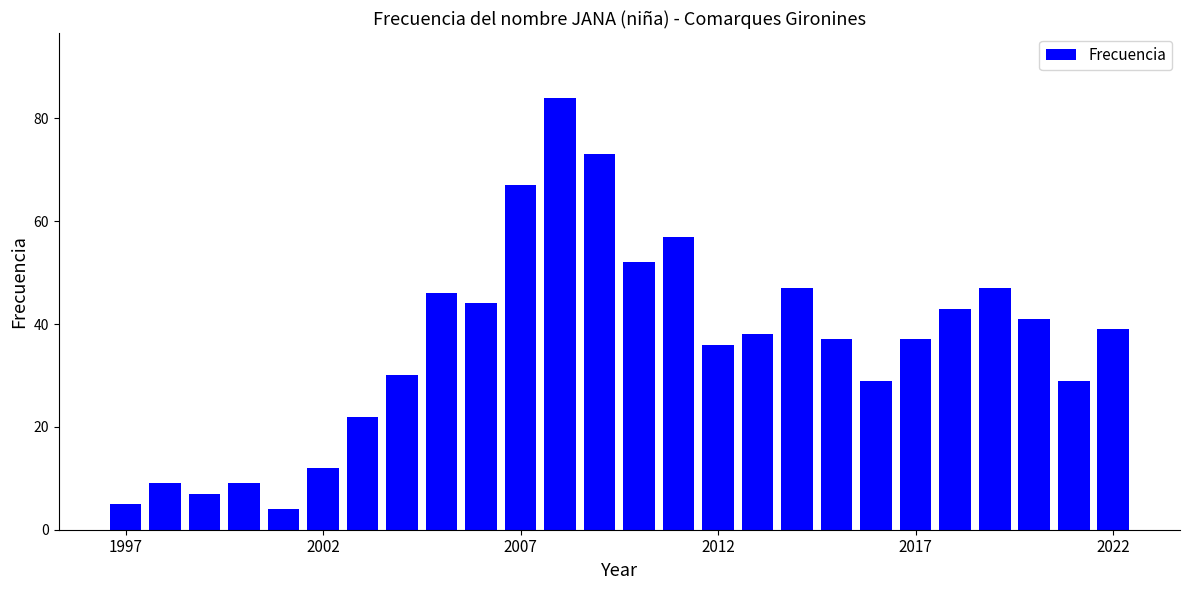

What is the maximum value shown in the chart?

84